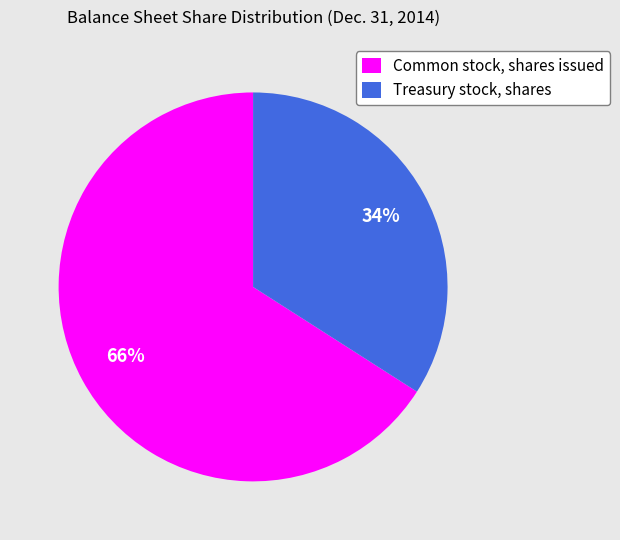

How many segments does this pie chart have?

2